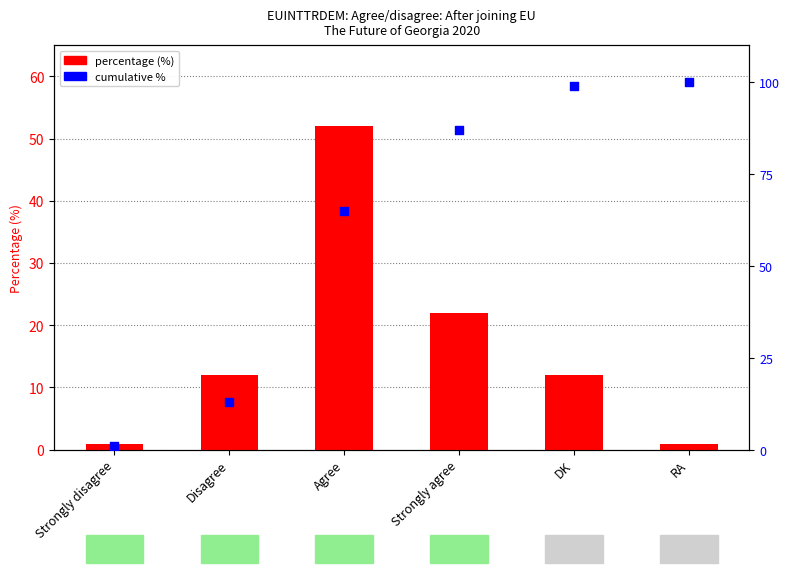

What is the total value across all series at Disagree?

25